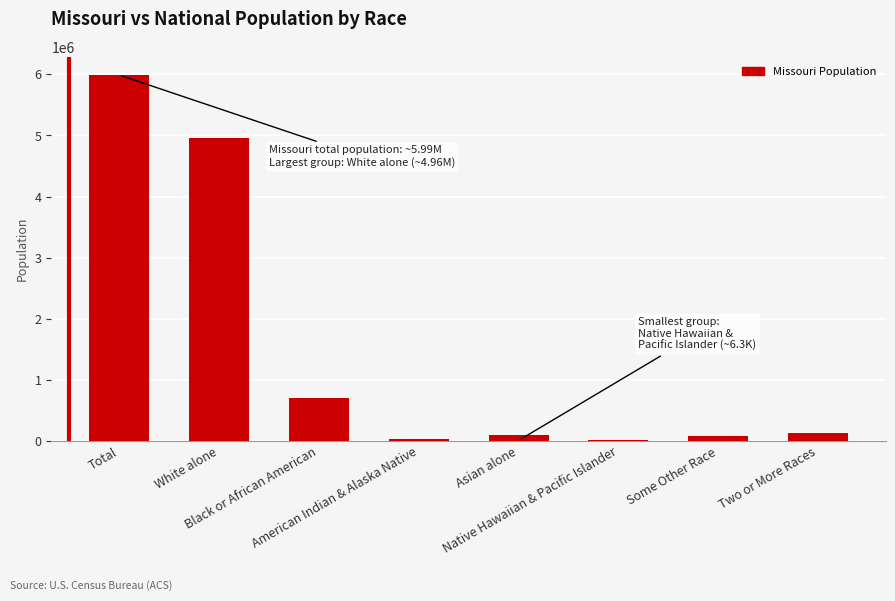

What is the maximum value shown in the chart?

5988927